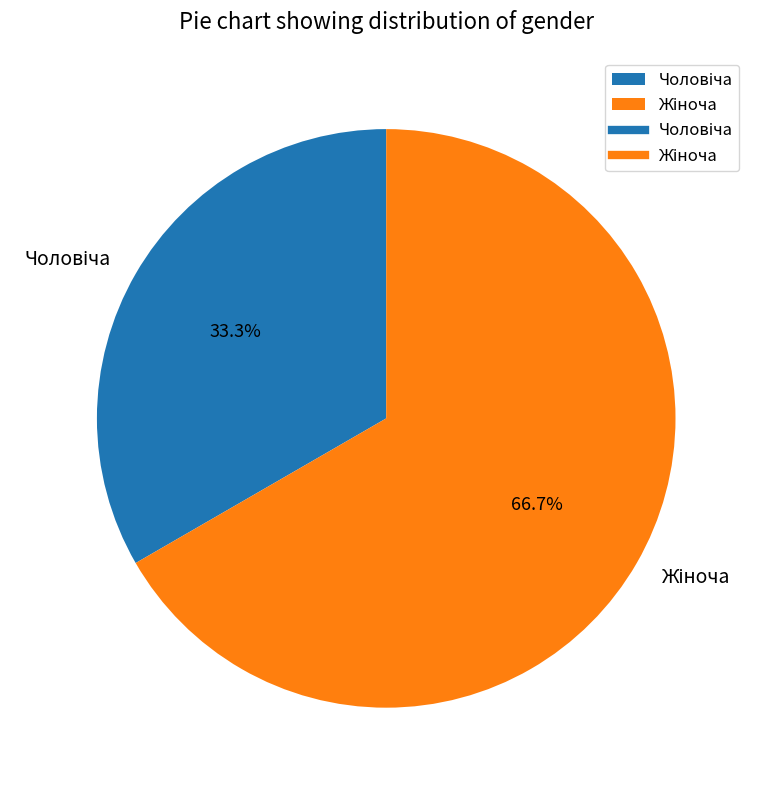

Is there a majority slice in this chart?

Yes